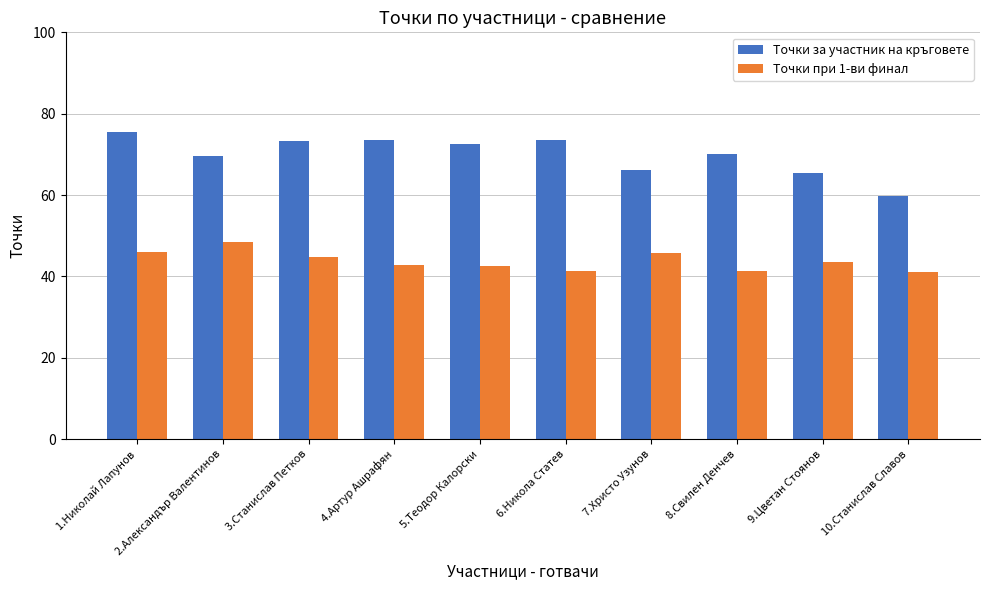

At which category is the sum across all series the highest?

1.Николай Лапунов